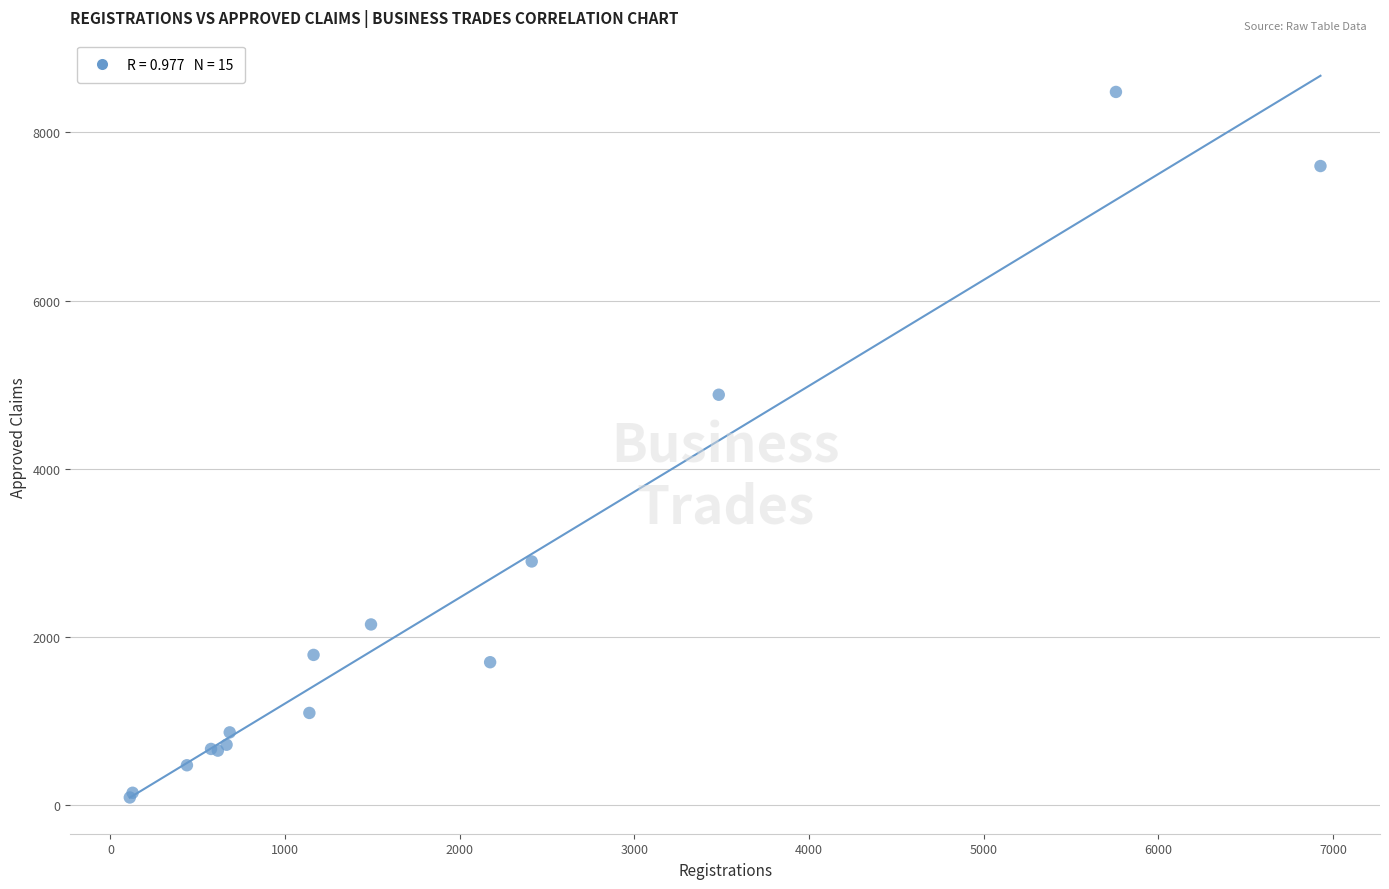

What Y value in the scatter plot is closest to 4287?

4881